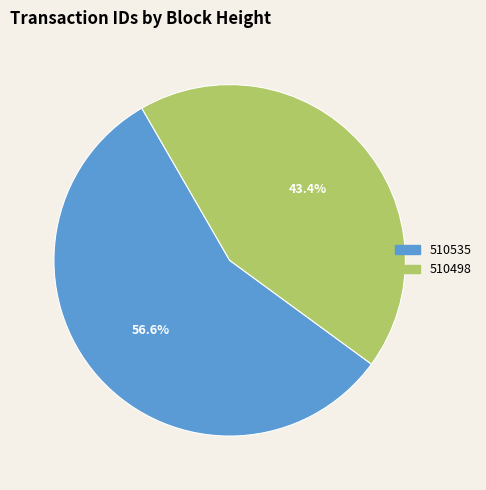

Approximately how many times larger is the value at 510498 compared to 510535?

0.8